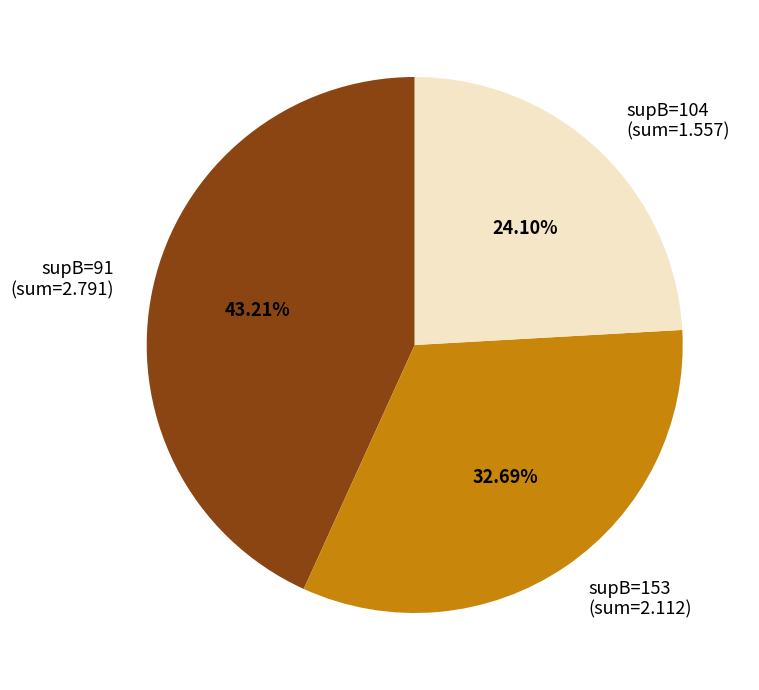

What is the ratio of the value at supB=153 to the value at supB=104?

1.4